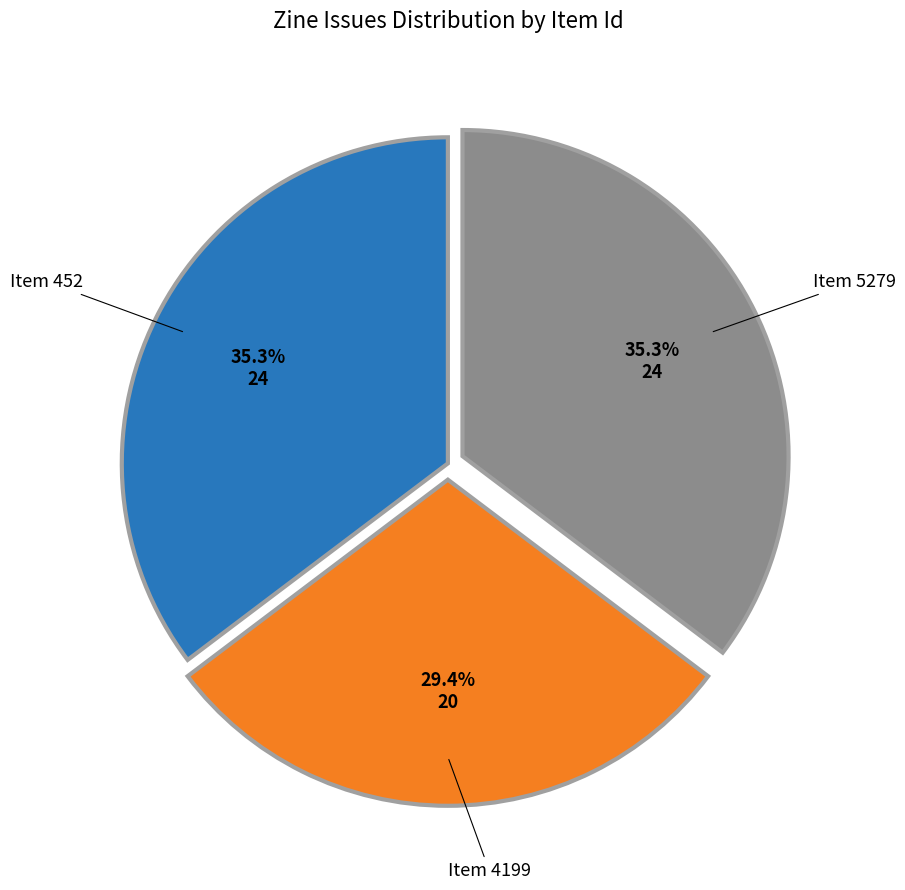

Does any single category account for the majority?

No